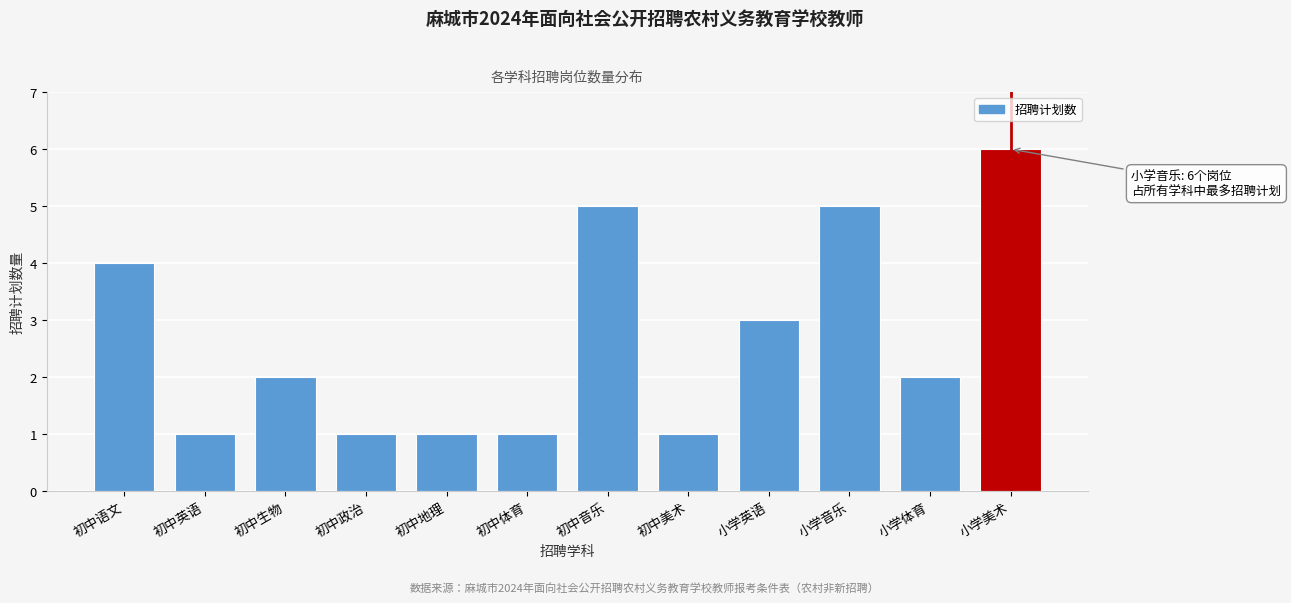

Reading right to left, transcribe all the data shown in this chart.

小学美术=6	小学体育=2	小学音乐=5	小学英语=3	初中美术=1	初中音乐=5	初中体育=1	初中地理=1	初中政治=1	初中生物=2	初中英语=1	初中语文=4